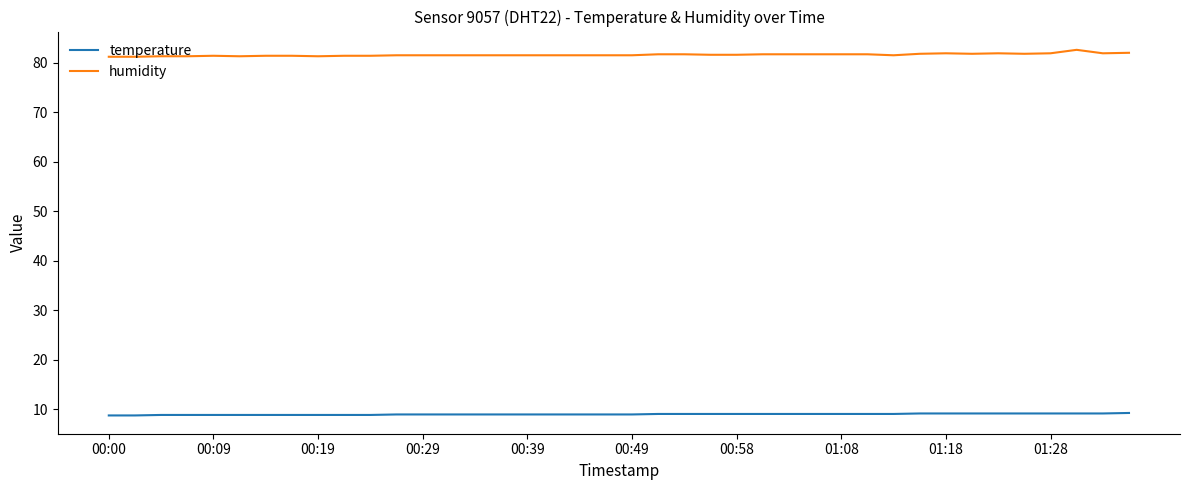

What is the difference between the maximum and minimum values in the temperature series?

0.5